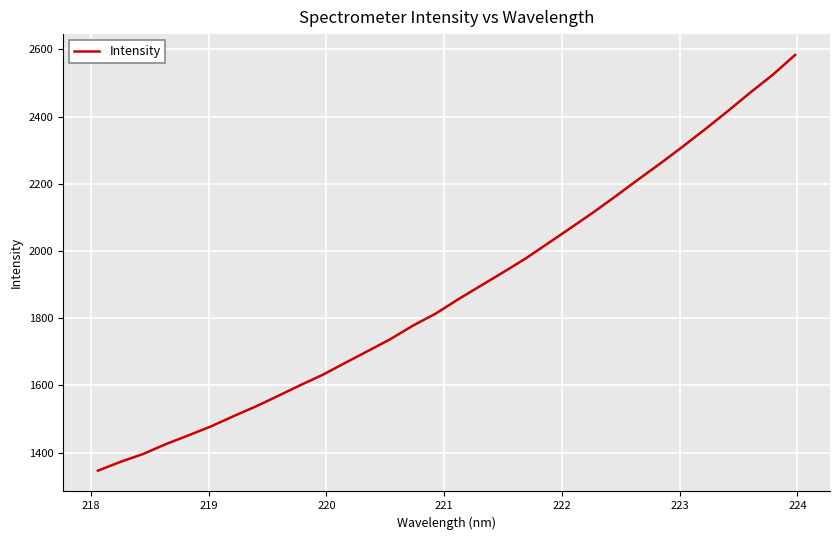

What is the smallest value displayed?

1346.1